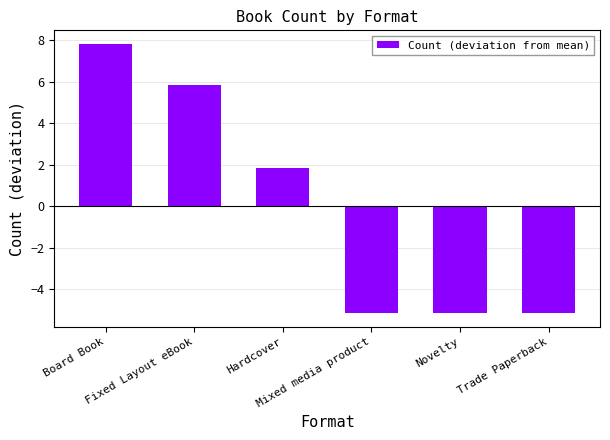

What is the maximum value shown in the chart?

7.8